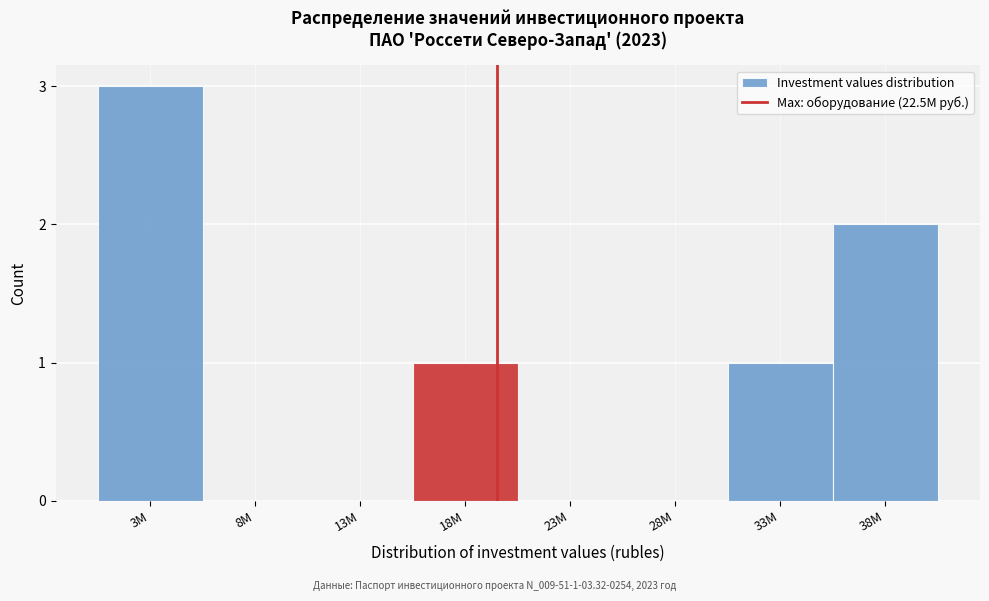

Reading right to left, transcribe all the data shown in this chart.

38M=2	33M=1	28M=0	23M=0	18M=1	13M=0	8M=0	3M=3